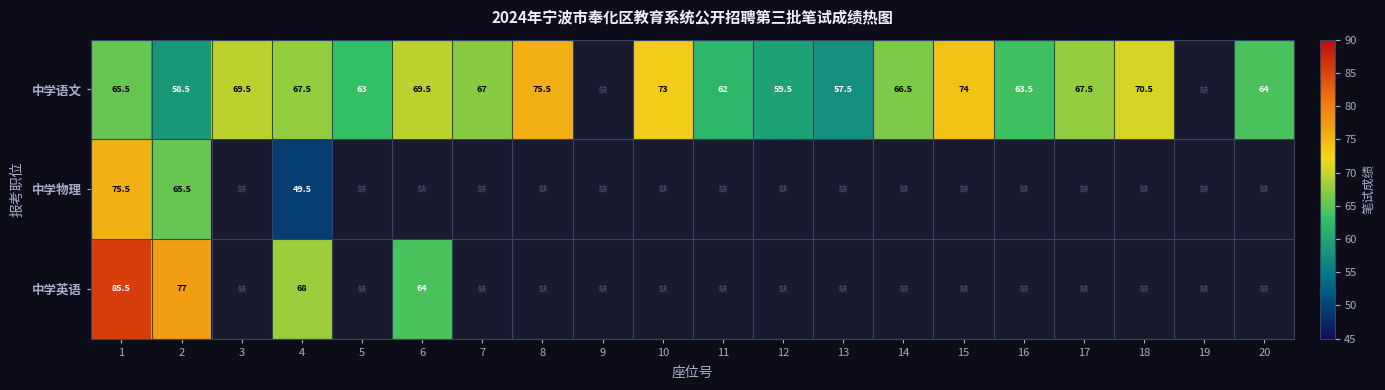

What is the total value across all series at 4?

185.0